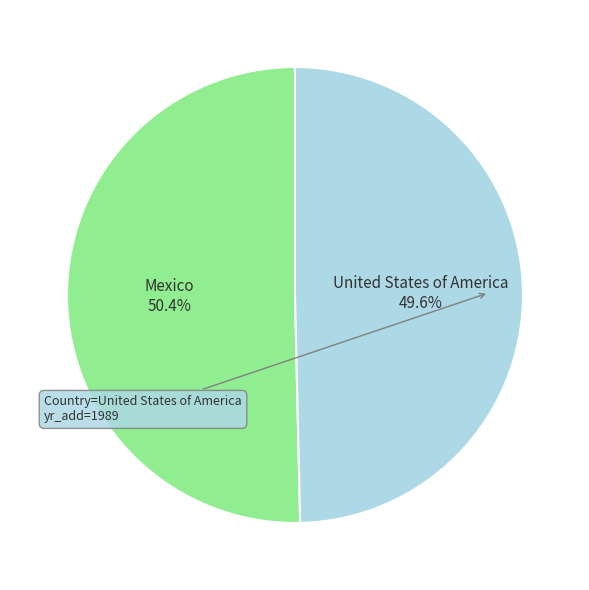

Count the number of slices in the pie.

2